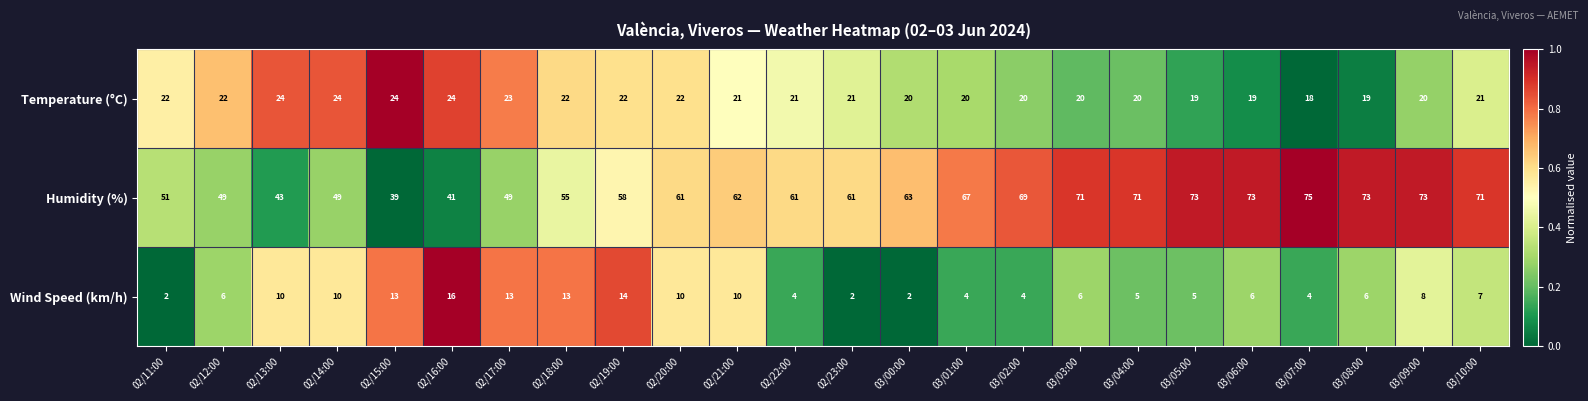

What is the average value of the Humidity (%) series?

61